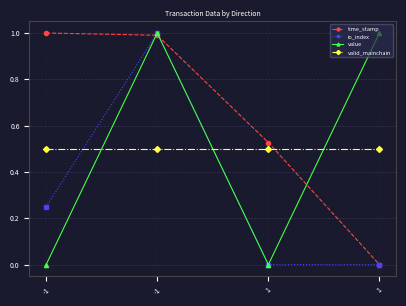

How many lines are shown in the chart?

4